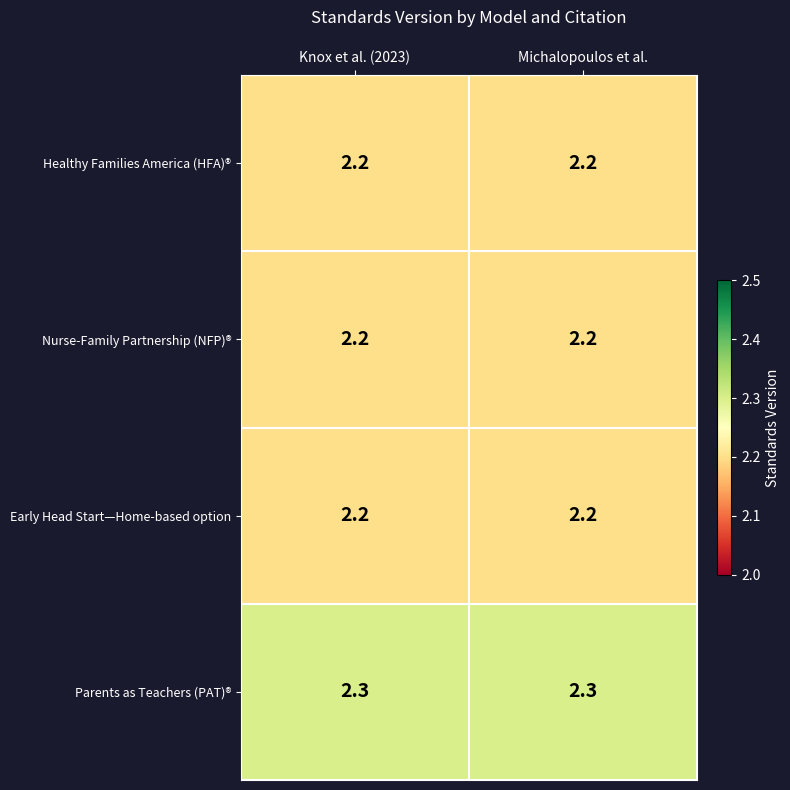

What is the highest value of the Nurse-Family Partnership (NFP)® series?

2.2